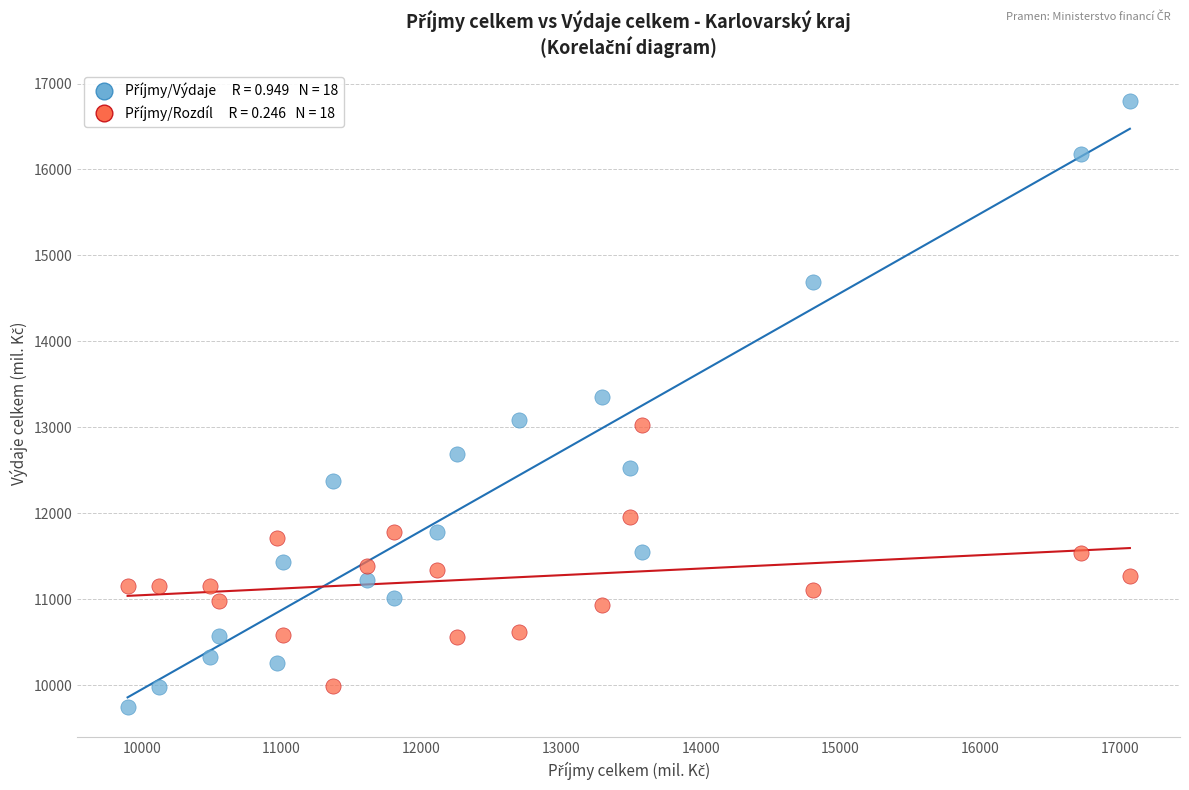

Across all data points, what is the range of Y values (max minus min)?

7054.6